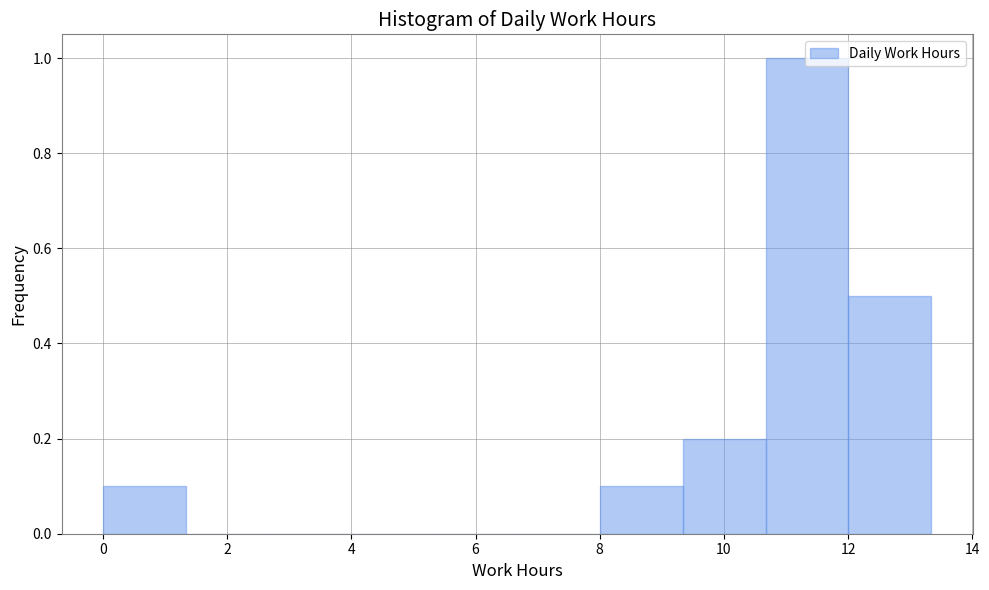

How tall is the bar that spans 9.4 to 10.6 on the x-axis? Neither the bar edges nor the heights are printed on the chart, so give them approximately, as read against the axes.

0.2